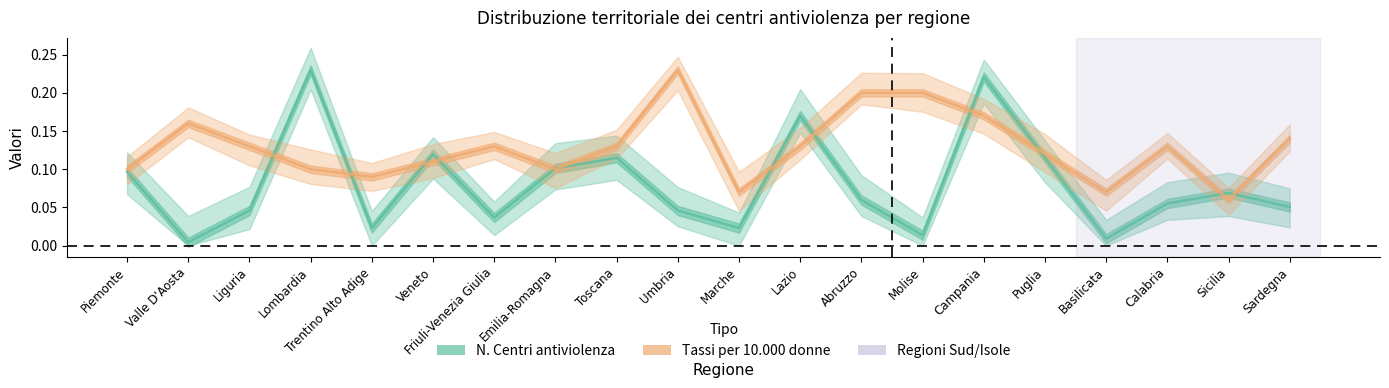

What is the greatest value displayed?

0.2